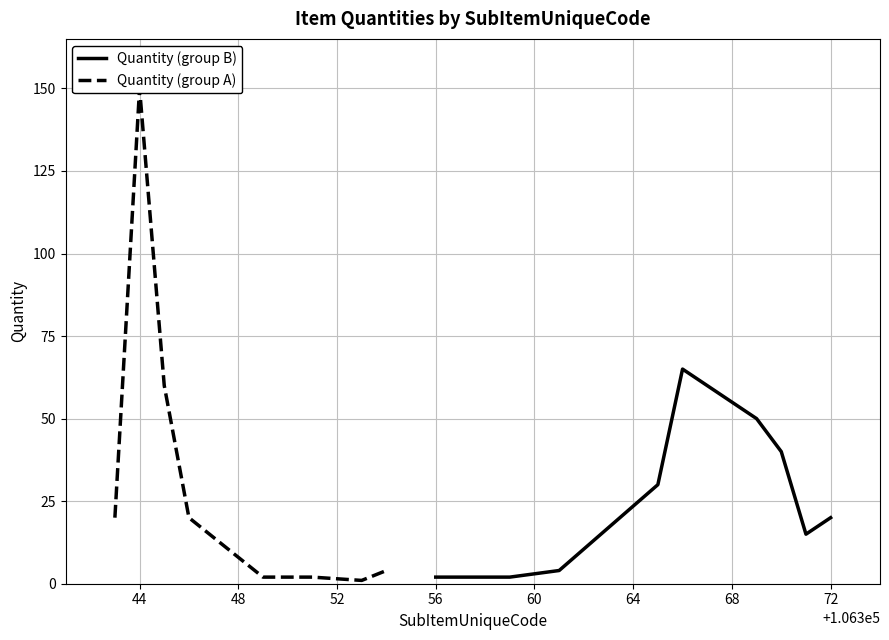

What are all the series names shown in the legend?

Quantity (group B), Quantity (group A)